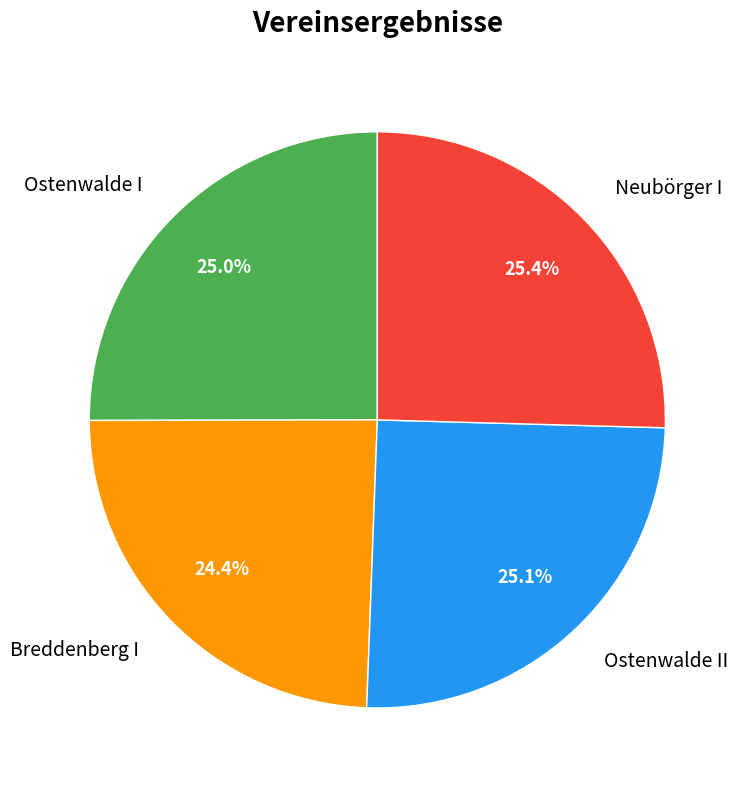

To the nearest percent, what is the combined percentage of Neubörger I and Ostenwalde I?

50%